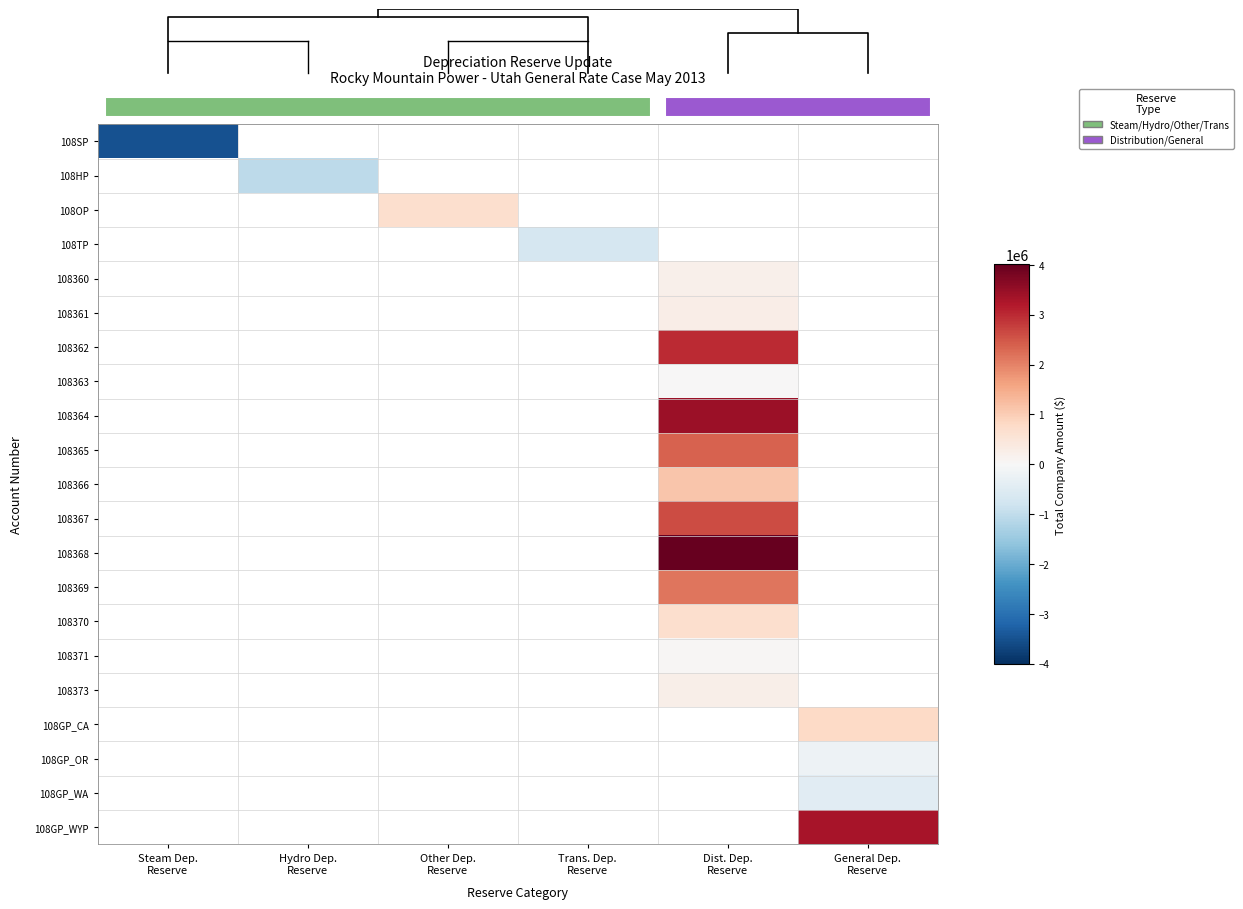

At Dist. Dep. Reserve, list the series in order from smallest to largest.

108363, 108SP, 108HP, 108OP, 108TP, 108371, 108360, 108373, 108361, 108370, 108366, 108369, 108365, 108367, 108362, 108364, 108368, 108GP_CA, 108GP_OR, 108GP_WA, 108GP_WYP